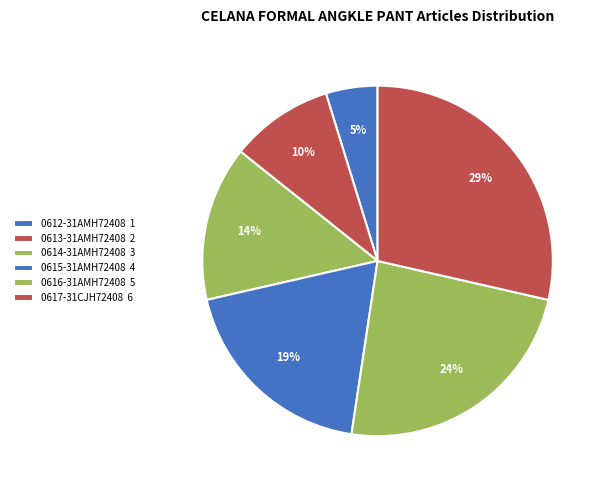

Which has a higher value, 0617-31CJH72408 or 0613-31AMH72408?

0617-31CJH72408